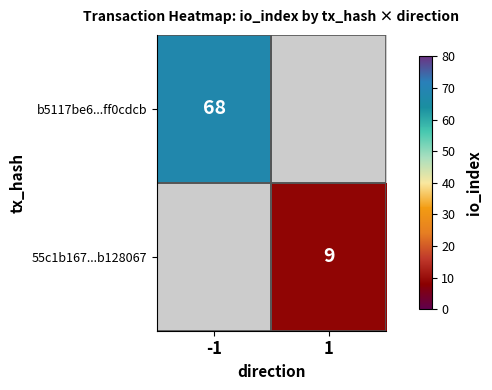

Is it true that b5117be6...ff0cdcb equals 68 at -1?

True